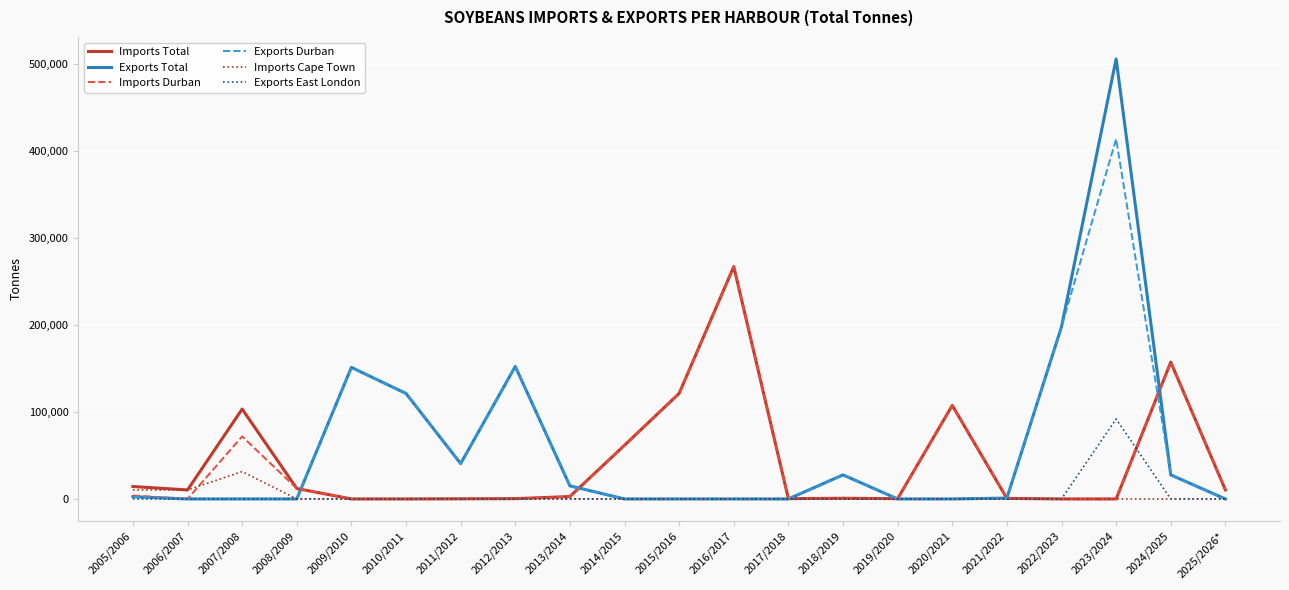

Which category has the highest value across all series?

2023/2024